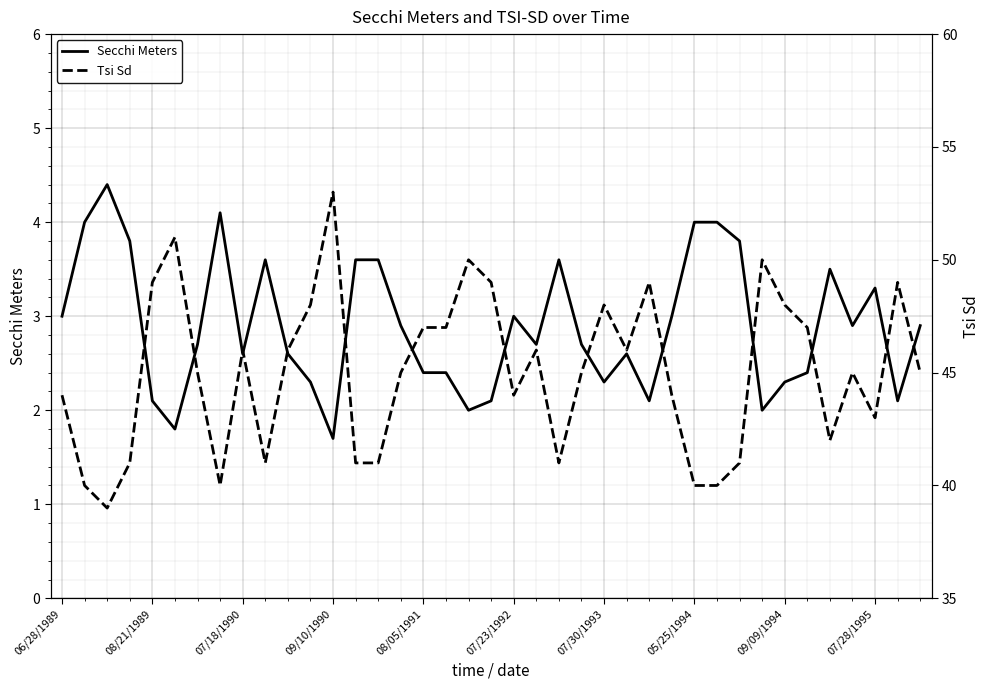

The value of Secchi Meters at 09/10/1990 is 2.8. True or false?

False